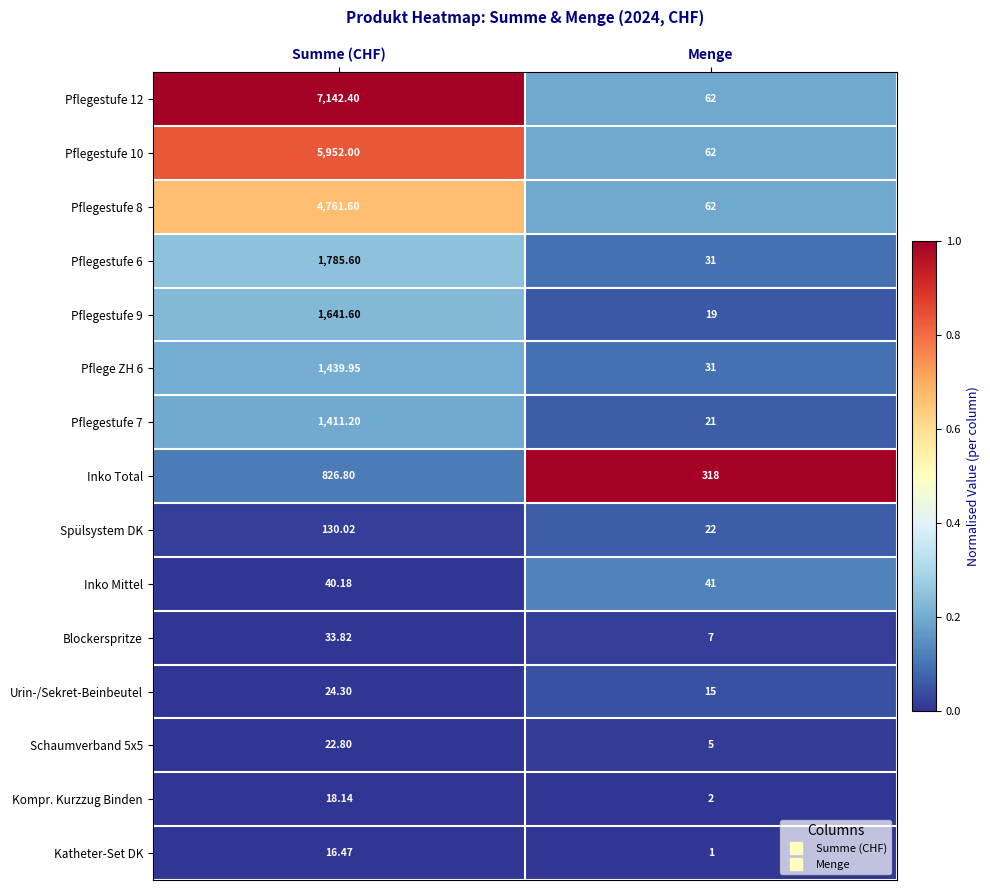

Which category has the lowest value across all series?

Menge